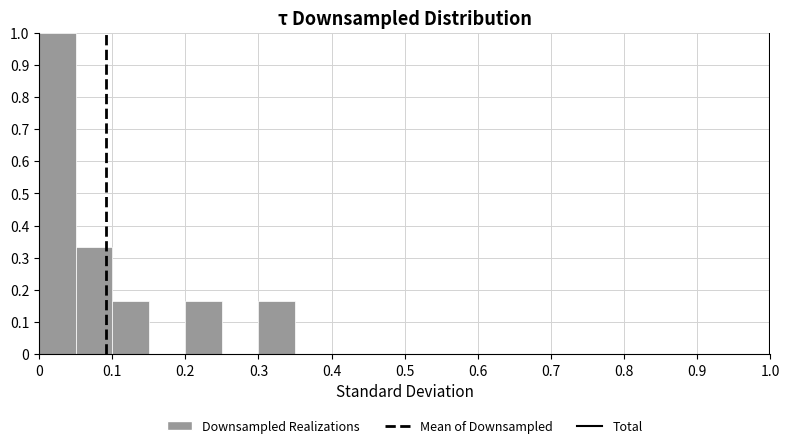

Reading left to right, transcribe this chart: for each bar, give the range it covers on the x-axis and its height. The values are not printed on the chart, so give them approximately, as read against the axis.

0.00 to 0.05: 1.00
0.05 to 0.10: 0.33
0.10 to 0.15: 0.17
0.15 to 0.20: 0
0.20 to 0.25: 0.17
0.25 to 0.30: 0
0.30 to 0.35: 0.17
0.35 to 0.40: 0
0.40 to 0.45: 0
0.45 to 0.50: 0
0.50 to 0.55: 0
0.55 to 0.60: 0
0.60 to 0.65: 0
0.65 to 0.70: 0
0.70 to 0.75: 0
0.75 to 0.80: 0
0.80 to 0.85: 0
0.85 to 0.90: 0
0.90 to 0.95: 0
0.95 to 1.00: 0